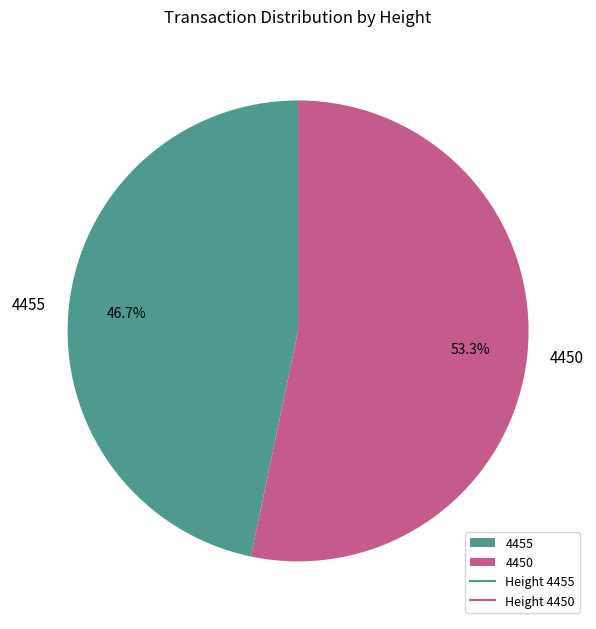

Does 4450 represent more than half of the total?

Yes